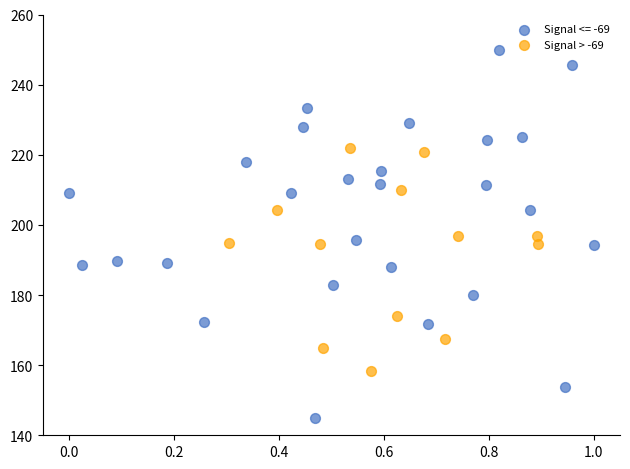

Which series reaches the minimum Y coordinate?

Signal <= -69